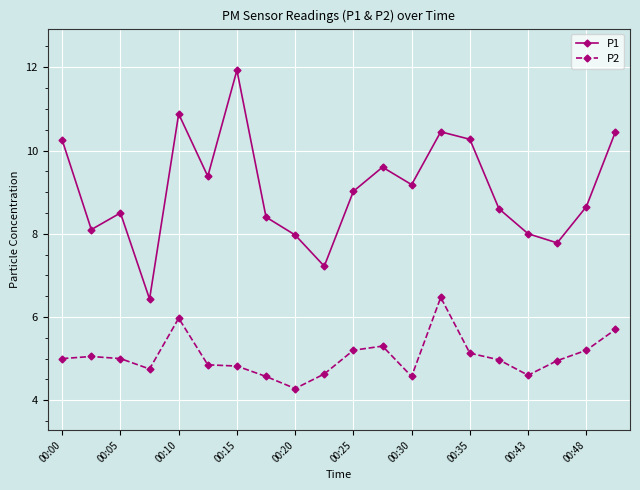

Which series has the largest range (max minus min)?

P1